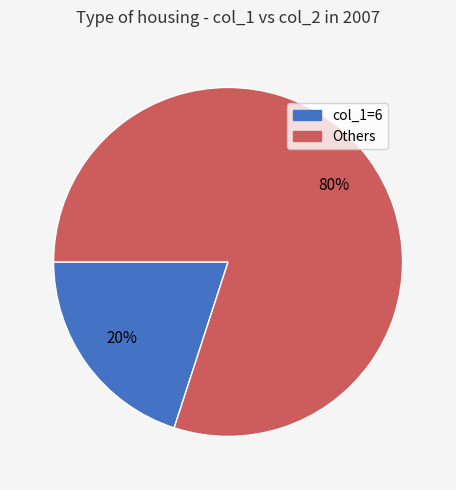

Is the sum of Others and col_1=6 greater than half?

Yes